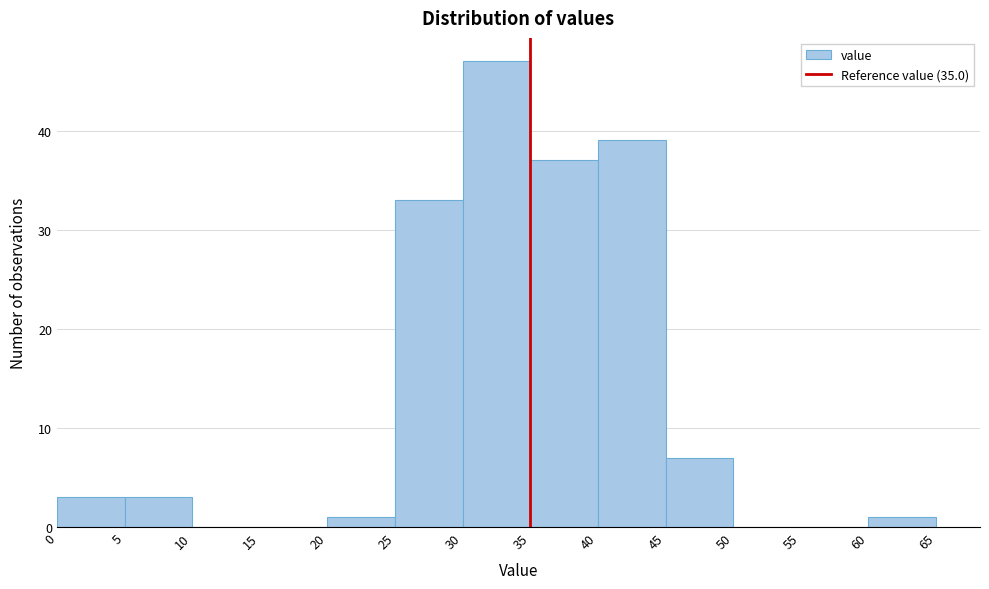

Reading left to right, transcribe this chart: for each bar, give the range it covers on the x-axis and its height. The values are not printed on the chart, so give them approximately, as read against the axis.

0 to 5: 3
5 to 10: 3
10 to 15: 0
15 to 20: 0
20 to 25: 1
25 to 30: 33
30 to 35: 47
35 to 40: 37
40 to 45: 39
45 to 50: 7
50 to 55: 0
55 to 60: 0
60 to 65: 1